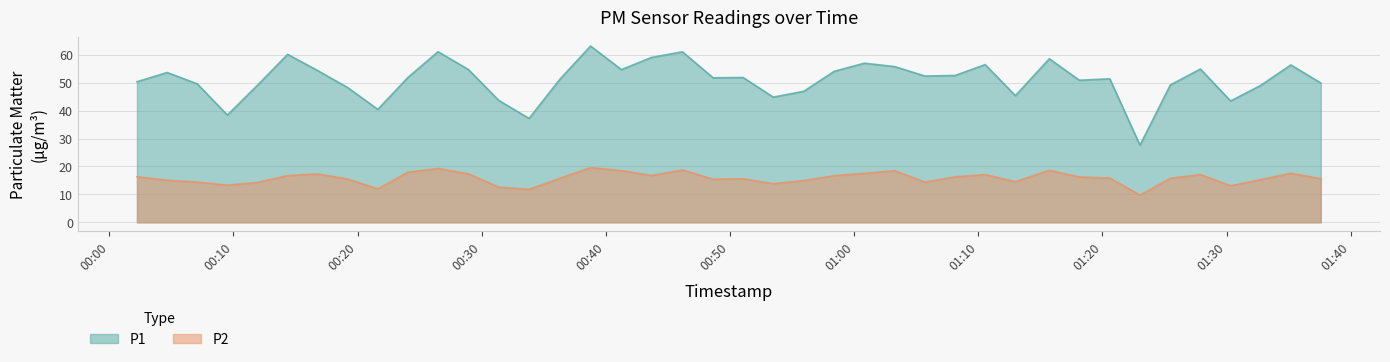

What is the difference between the maximum and minimum values in the P2 series?

9.9